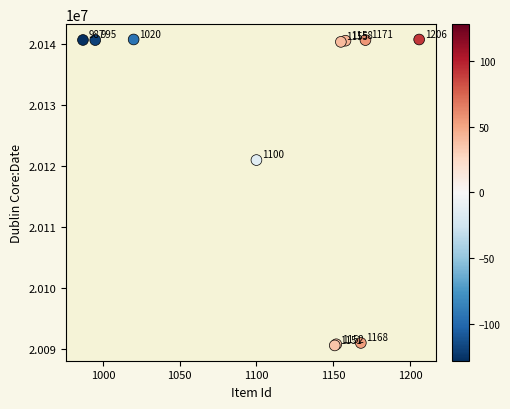

What Y value in the scatter plot is closest to 20115614?

20120925